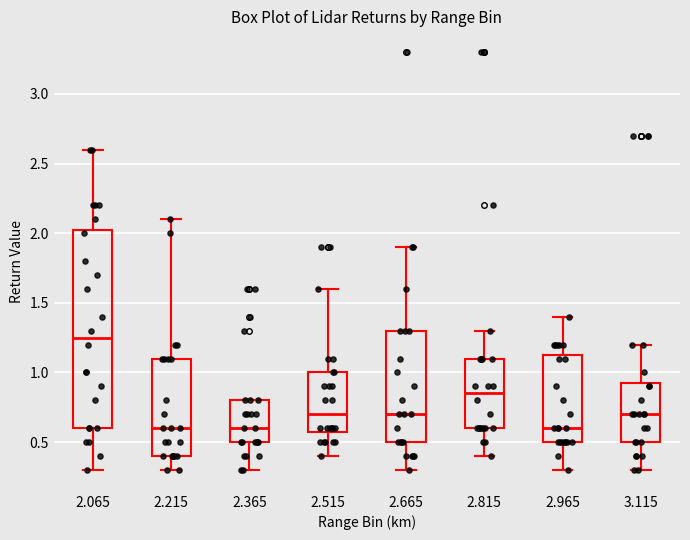

Where does the median line of the box at x = 2.965 sit on the y-axis? The values are not printed on the chart, so give them approximately, as read against the axis.

0.60